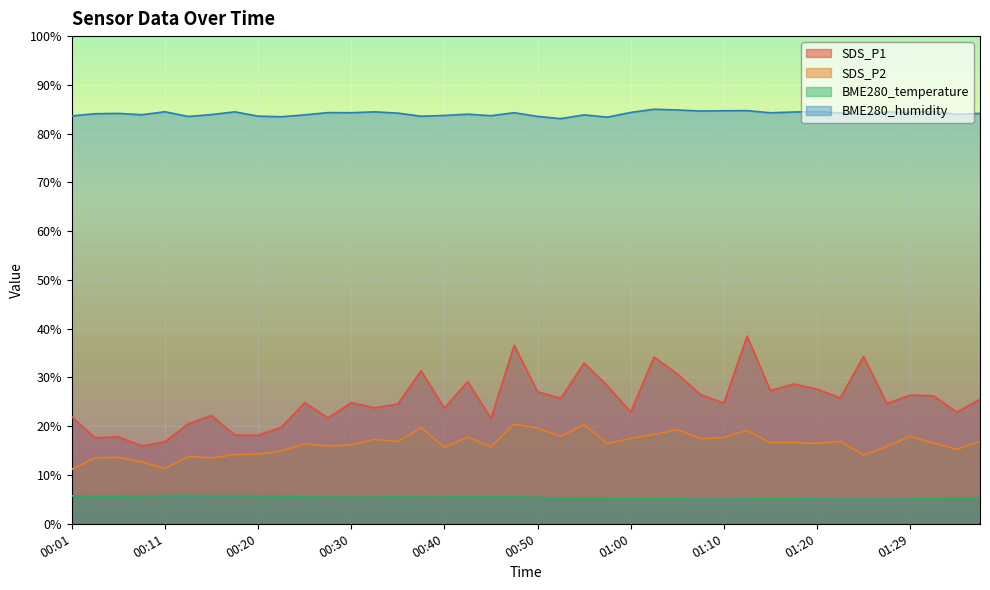

What is the value of the SDS_P2 point at the 34th from the left?

16.9